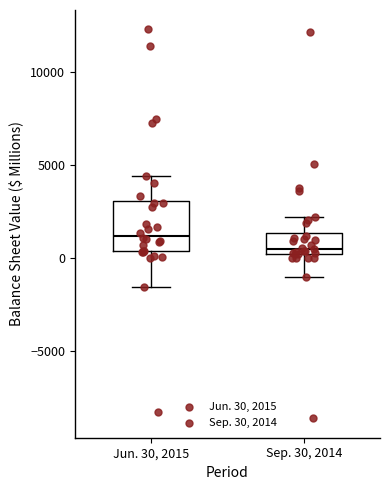

Reading left to right, transcribe this box plot: for each box, give where its median line is, the range the box spans, and where its two whiskers end, as read against the y-axis. The values are not printed on the chart, so give them approximately, as read against the axis.

Jun. 30, 2015: median 1000, box 500 to 3000, whiskers -1500 to 4500
Sep. 30, 2014: median 500, box 0 to 1500, whiskers -1000 to 2000